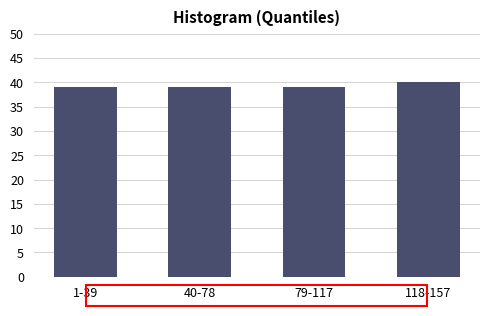

Reading left to right, extract all data points from this chart.

39	39	39	40